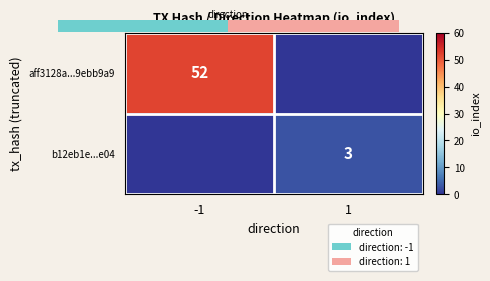

The value of aff3128a...9ebb9a9 at -1 is 29. True or false?

False